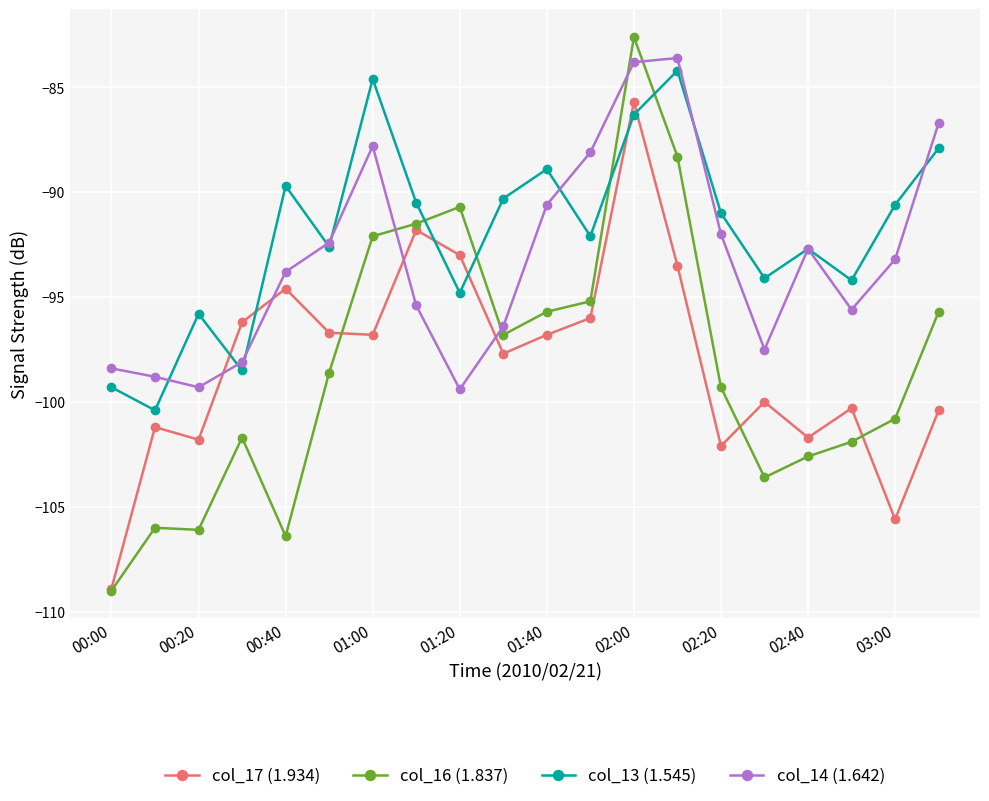

What is the difference between the maximum and minimum values in the col_13 (1.545) series?

16.2